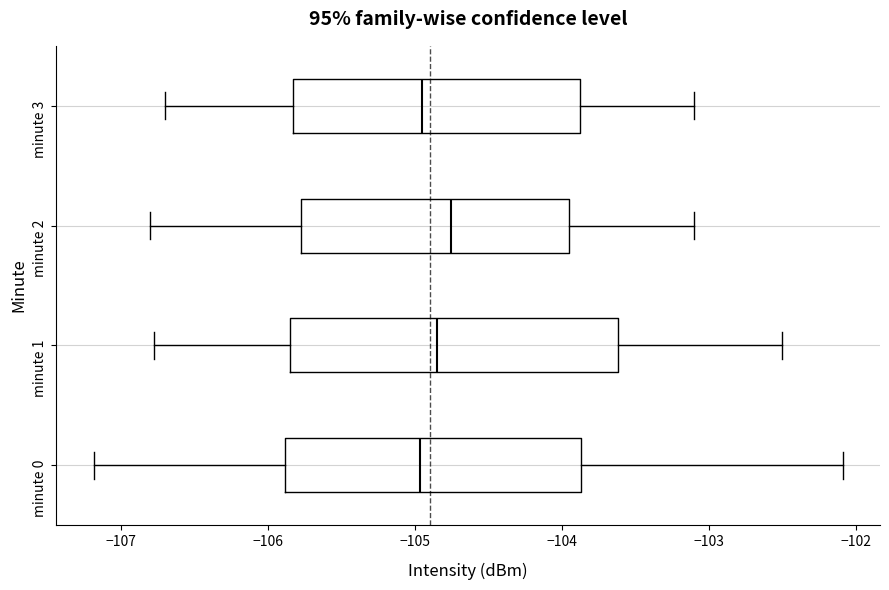

Where does the left whisker of the box for minute 3 end on the x-axis? The values are not printed on the chart, so give them approximately, as read against the axis.

-106.7